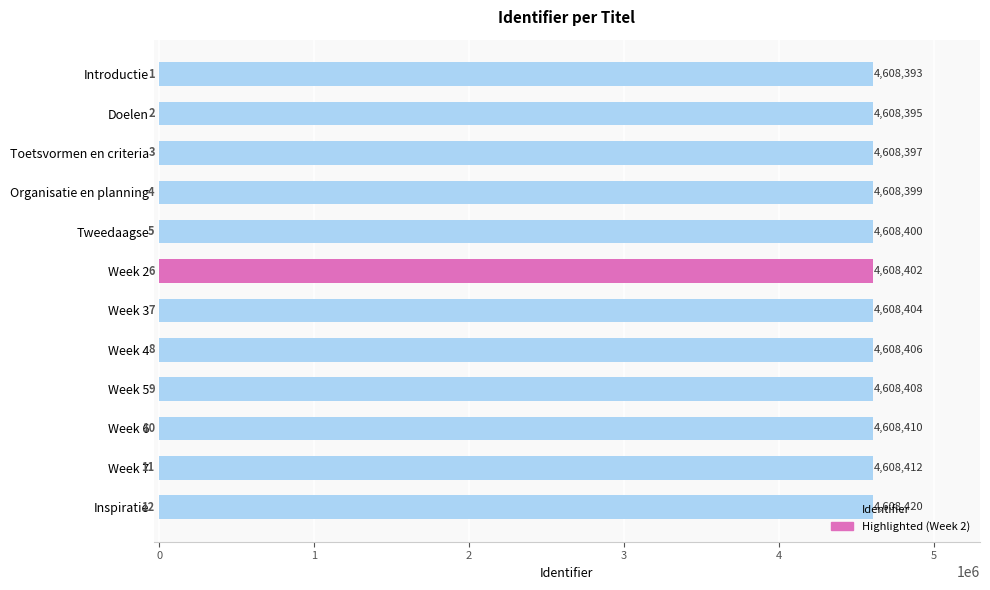

List the labels in order of value, largest first.

Inspiratie, Week 7, Week 6, Week 5, Week 4, Week 3, Week 2, Tweedaagse, Organisatie en planning, Toetsvormen en criteria, Doelen, Introductie